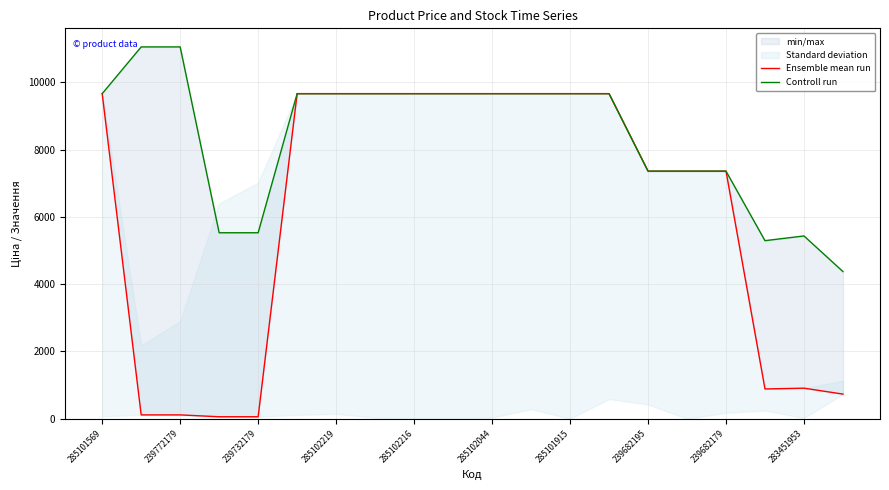

True or false: Ensemble mean run and Controll run cross at least once.

False